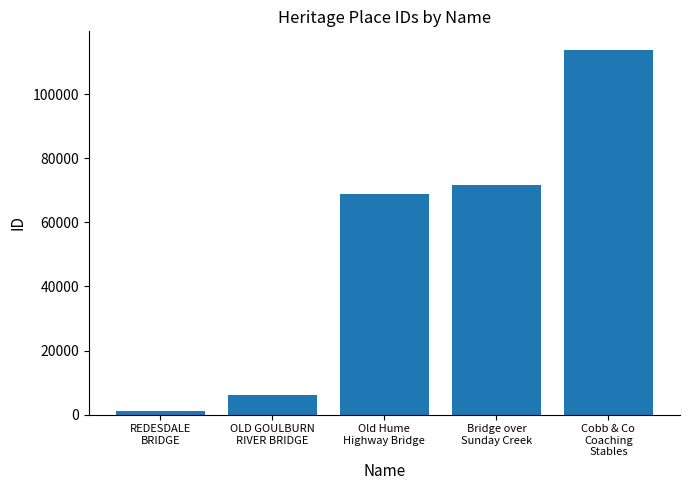

What is the value of the 5th bar from the left?

114008